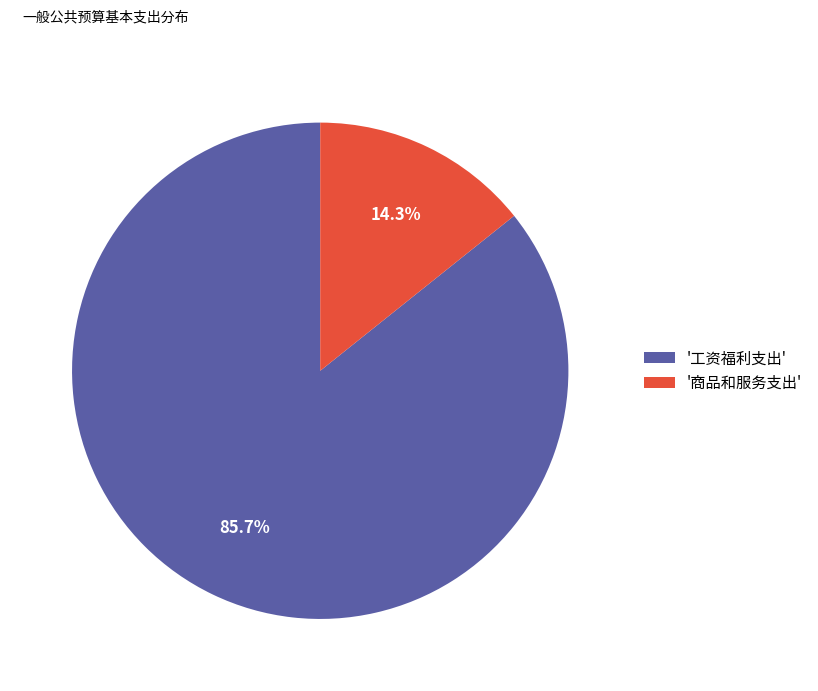

Does '工资福利支出' represent more than half of the total?

Yes